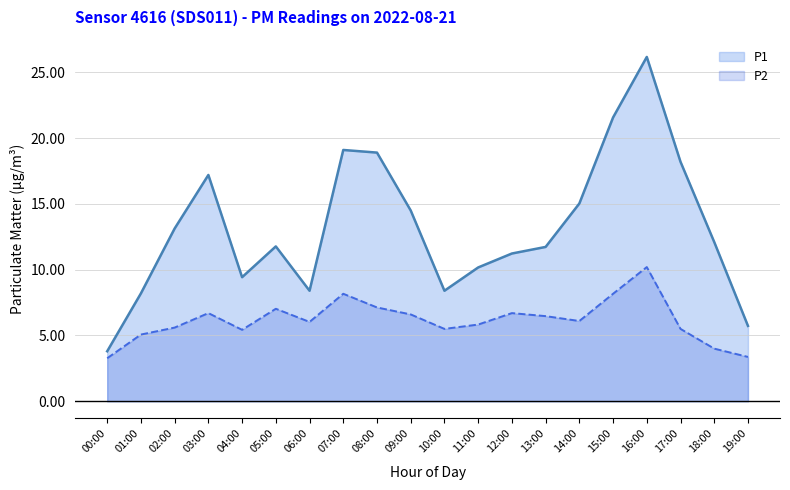

At which category does the chart reach its minimum across all series?

00:00